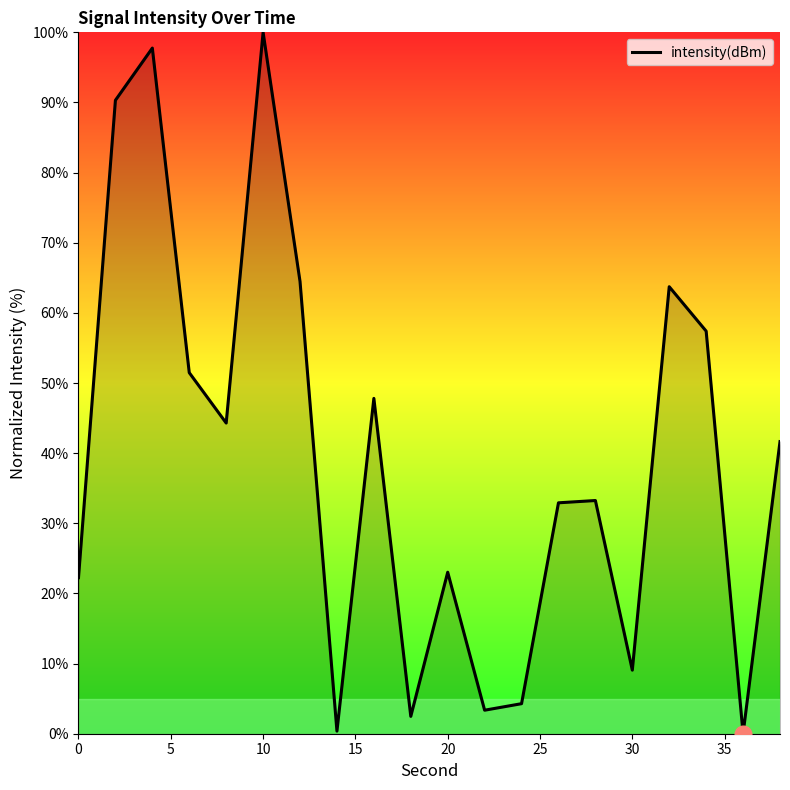

What is the difference between the maximum and minimum values?

100.0